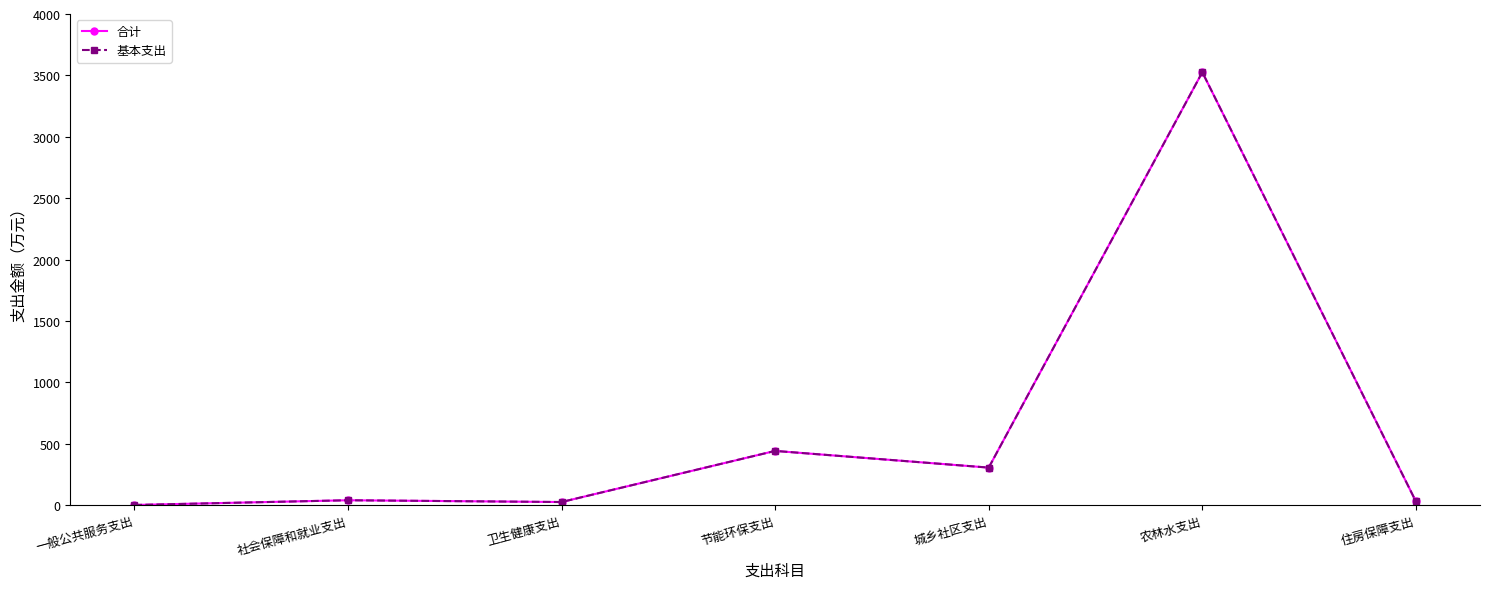

At which label does 合计 first exceed 39?

社会保障和就业支出